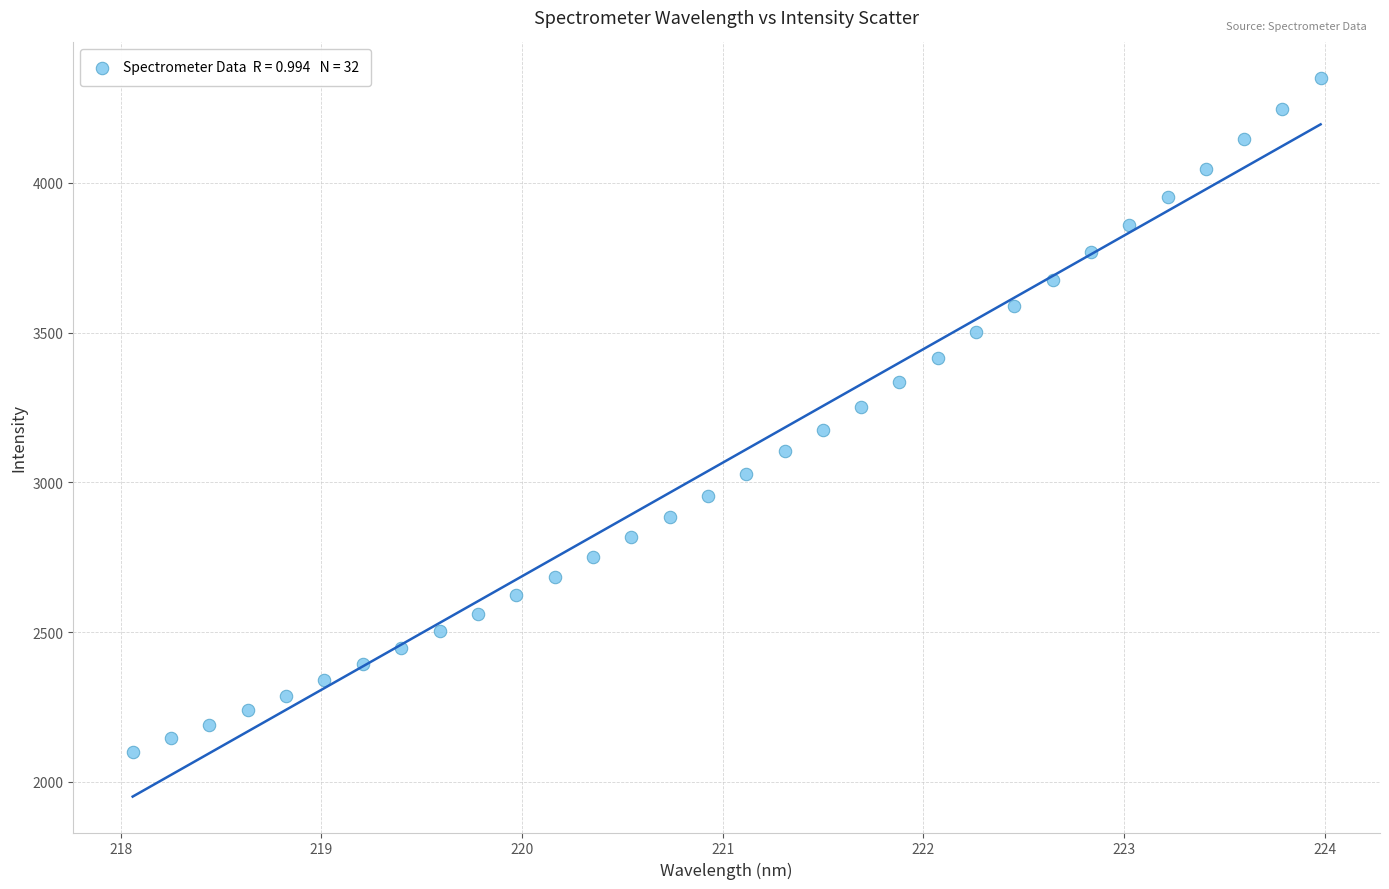

What is the range of Y values (max minus min)?

2249.4